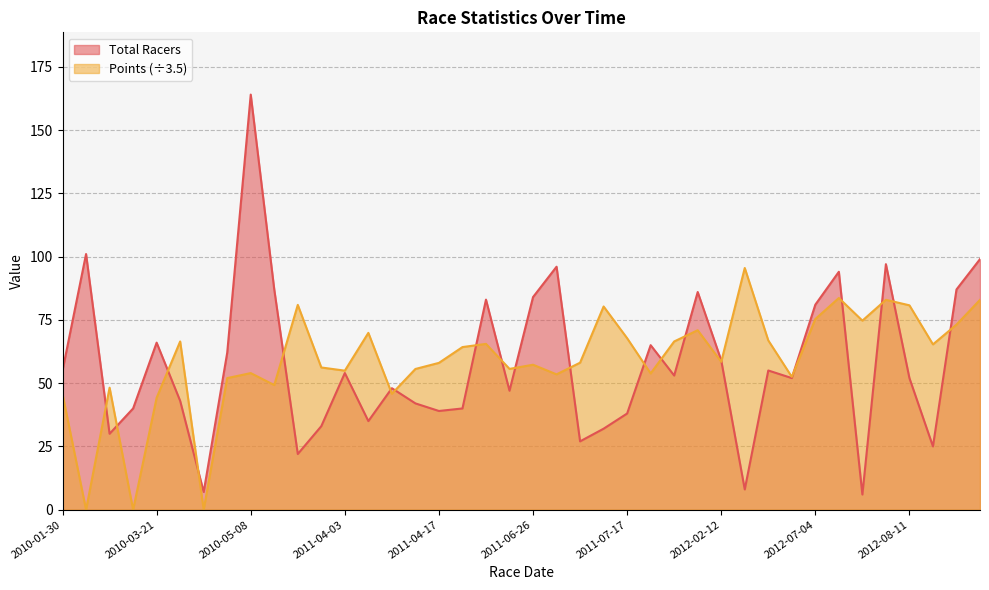

What is the spread (max minus min) of values at 2011-04-09?

2.2